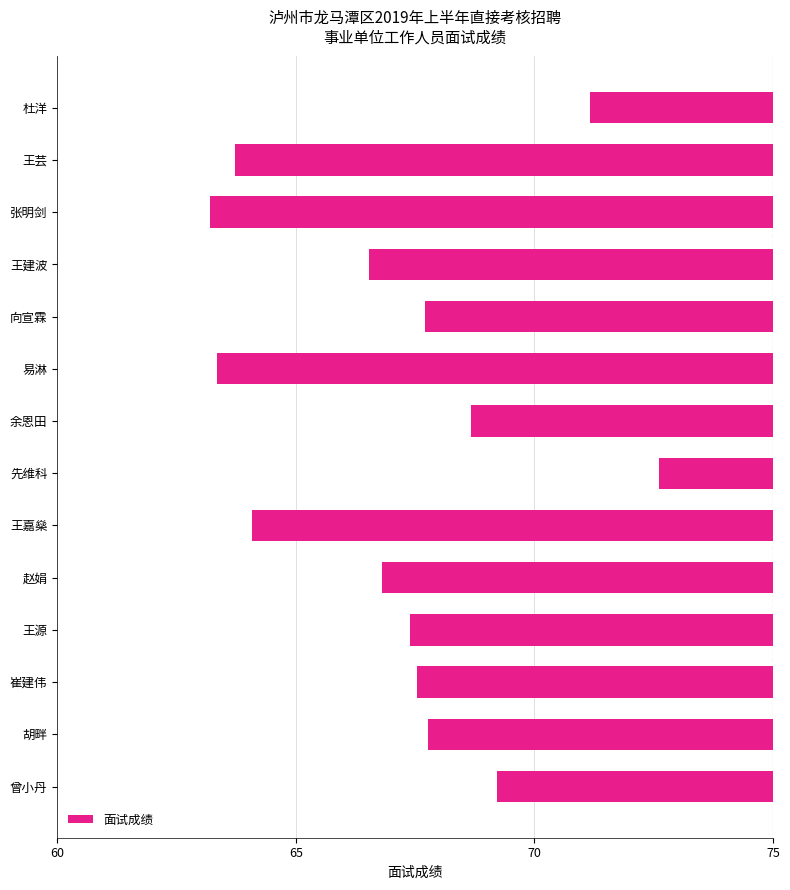

How many series are shown in this chart?

1